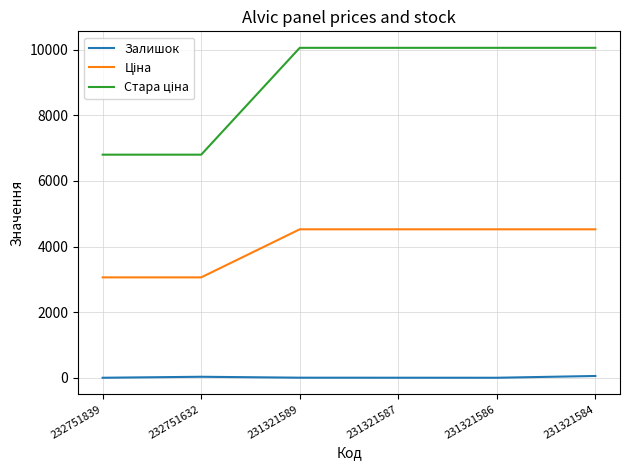

At how many categories does at least one series exceed 7296?

4